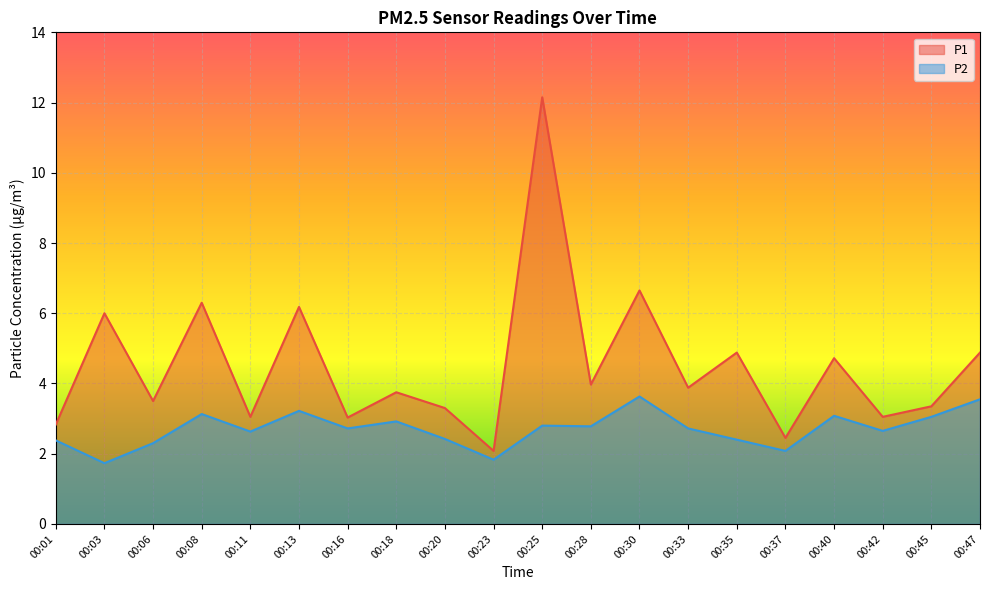

Reading left to right, extract all data points from this chart.

P1: 2.8	6.0	3.5	6.3	3.0	6.2	3.0	3.8	3.3	2.1	12.2	4.0	6.7	3.9	4.9	2.5	4.7	3.0	3.4	4.9
P2: 2.4	1.7	2.3	3.1	2.6	3.2	2.7	2.9	2.4	1.8	2.8	2.8	3.6	2.7	2.4	2.1	3.1	2.6	3.0	3.5